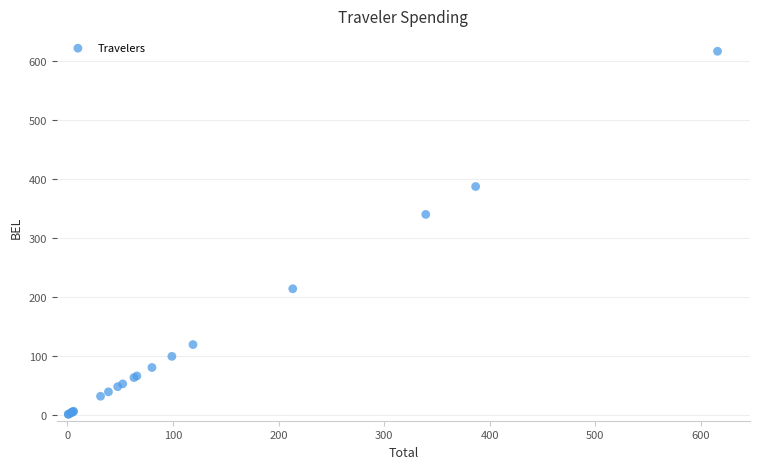

What Y value in the scatter plot is closest to 308?

339.5